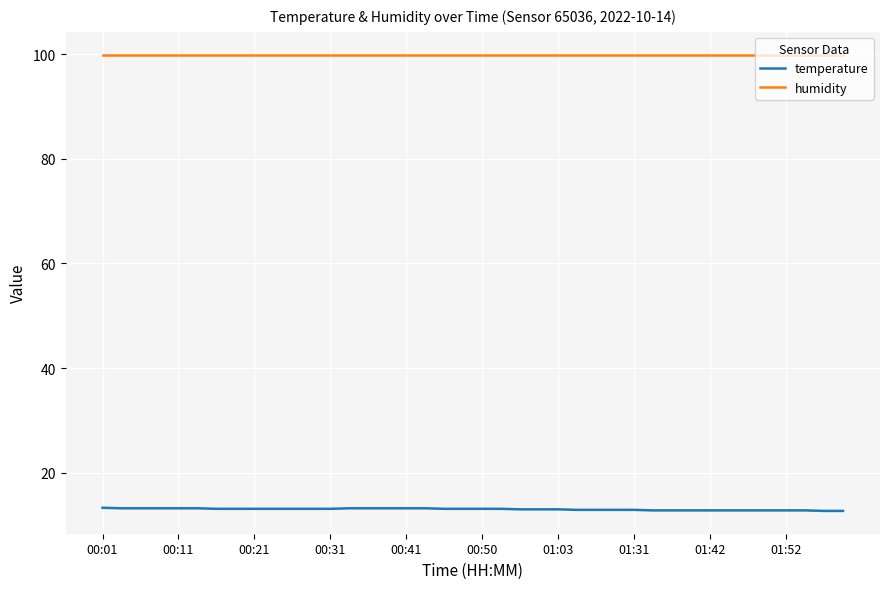

True or false: temperature and humidity intersect in this chart.

False